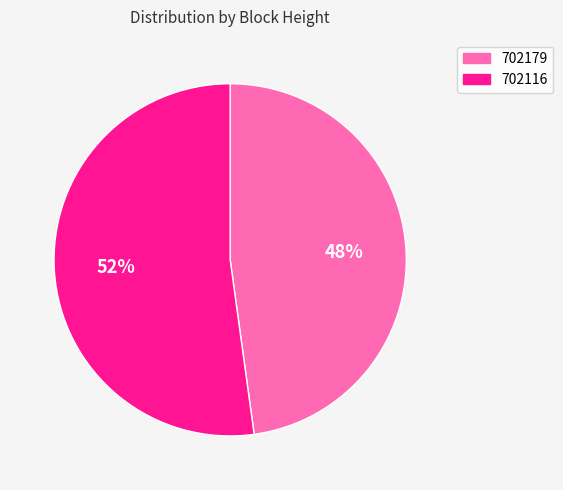

What is the largest slice in the pie chart?

702116